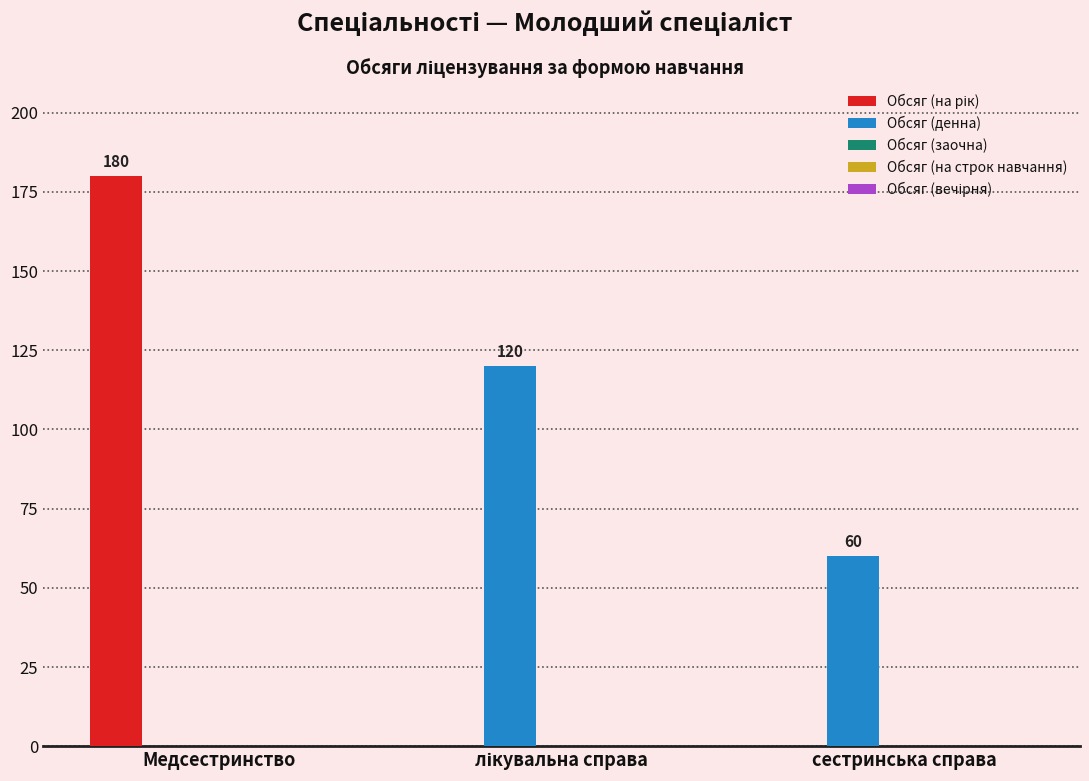

What is the greatest value displayed?

180